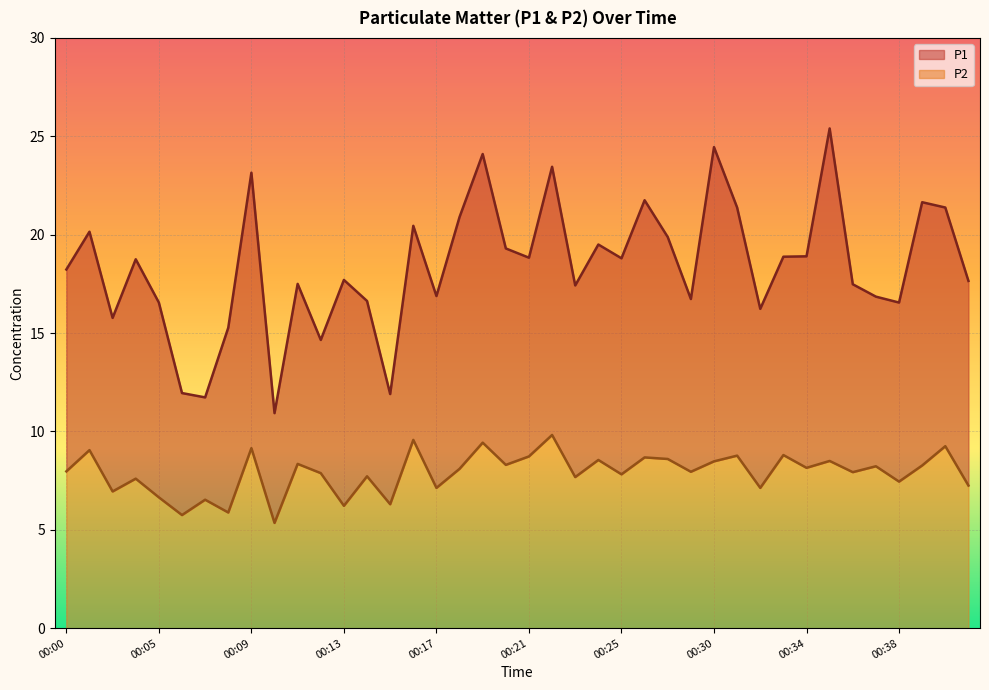

At which category does the chart reach its peak across all series?

00:35